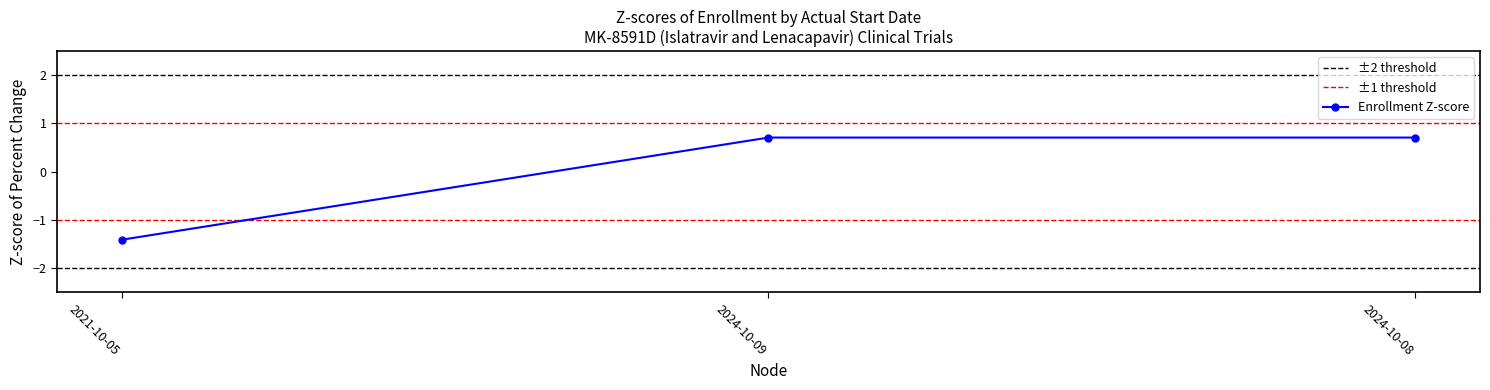

How many data points are less than 0?

1